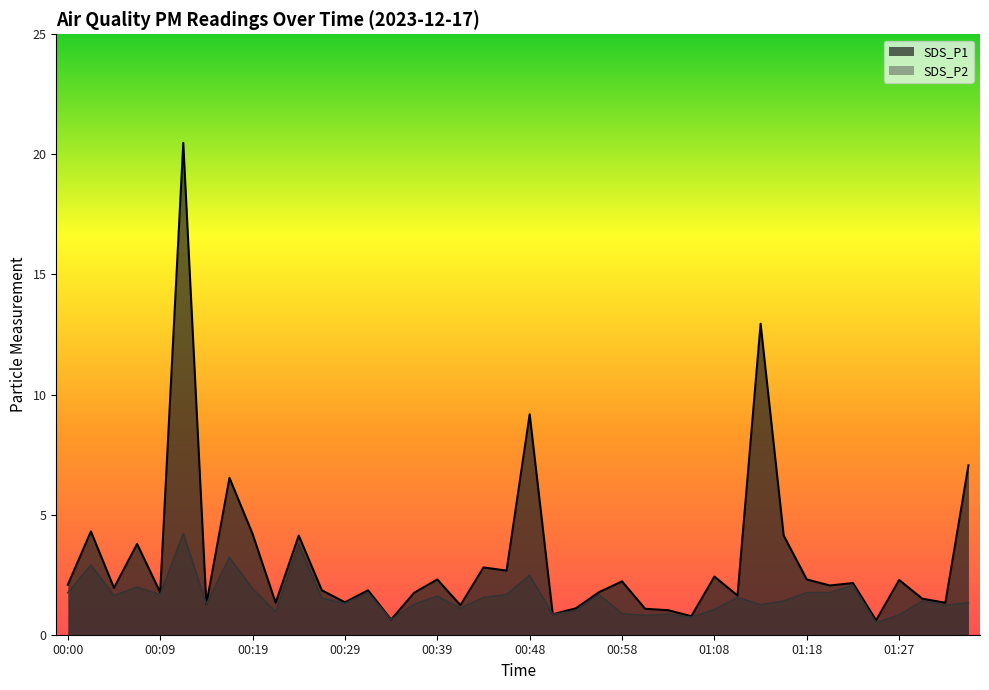

True or false: SDS_P1 and SDS_P2 cross at least once.

False